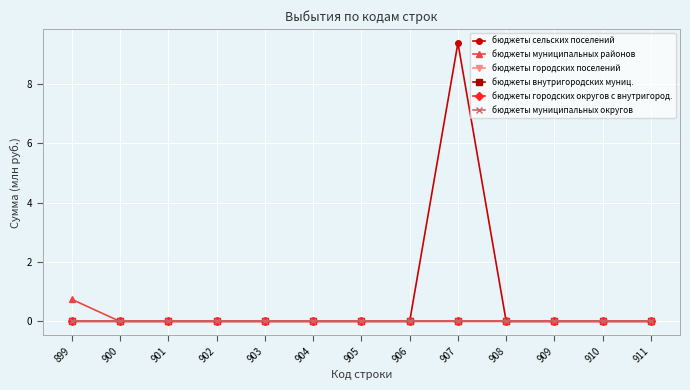

Rank the series by their maximum value, from highest to lowest.

бюджеты сельских поселений, бюджеты муниципальных районов, бюджеты городских поселений, бюджеты внутригородских муниц., бюджеты городских округов с внутригород., бюджеты муниципальных округов